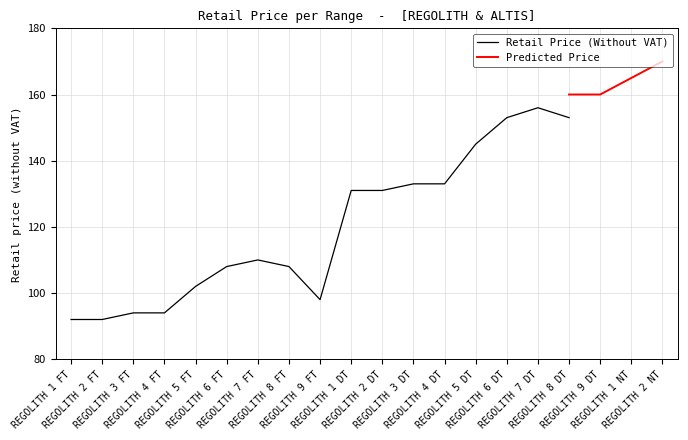

Is the value of Predicted Price at REGOLITH 1 DT greater than the value of Retail Price (Without VAT) at REGOLITH 5 DT?

No